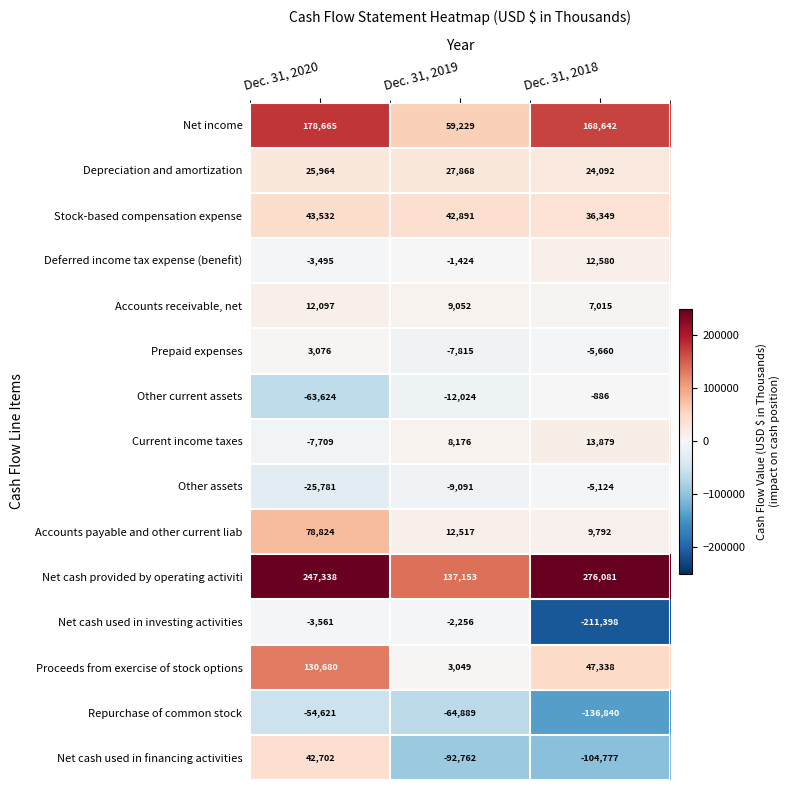

What is the smallest value displayed?

-211398